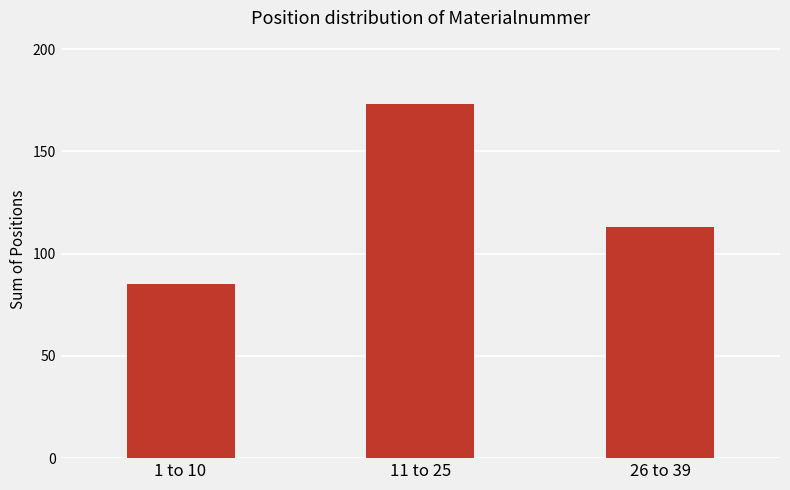

Rank the categories by value from lowest to highest.

1 to 10, 26 to 39, 11 to 25